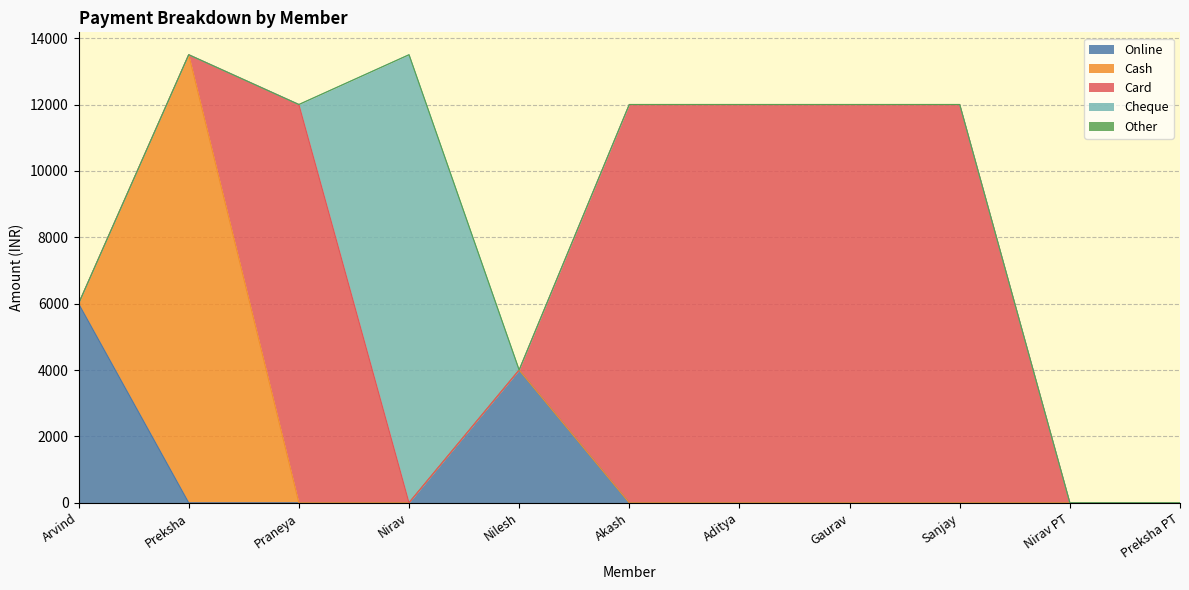

Does the chart have visible grid lines?

Yes